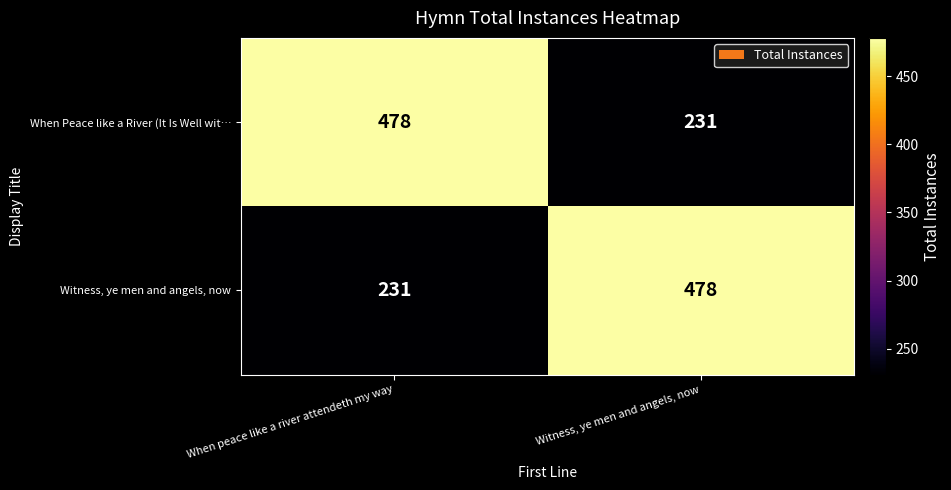

What is the total value across all series at When peace like a river attendeth my way?

709